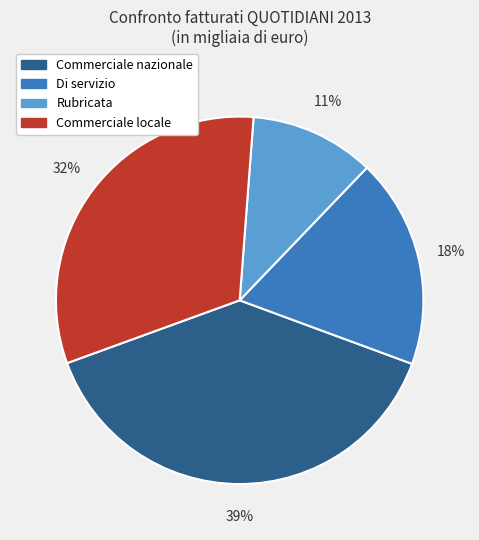

To the nearest percent, what is the combined percentage of Commerciale locale and Di servizio?

50%